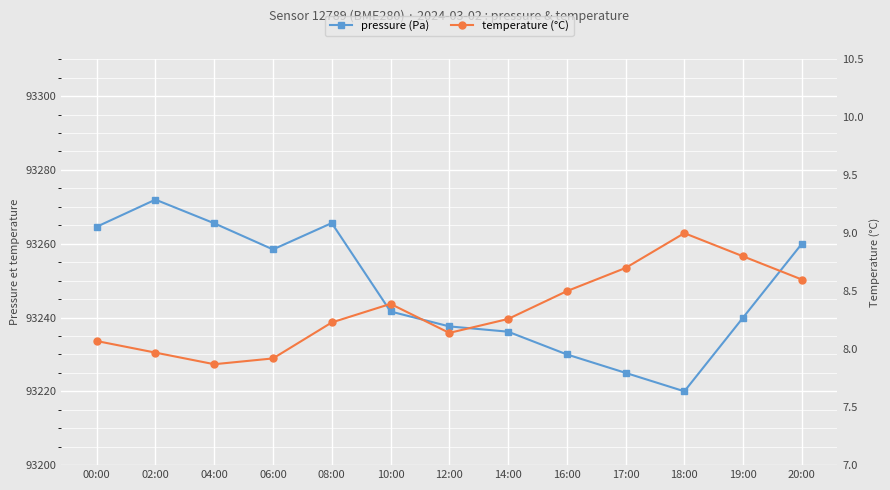

What value does the temperature (°C) series have at 18:00?

9.0